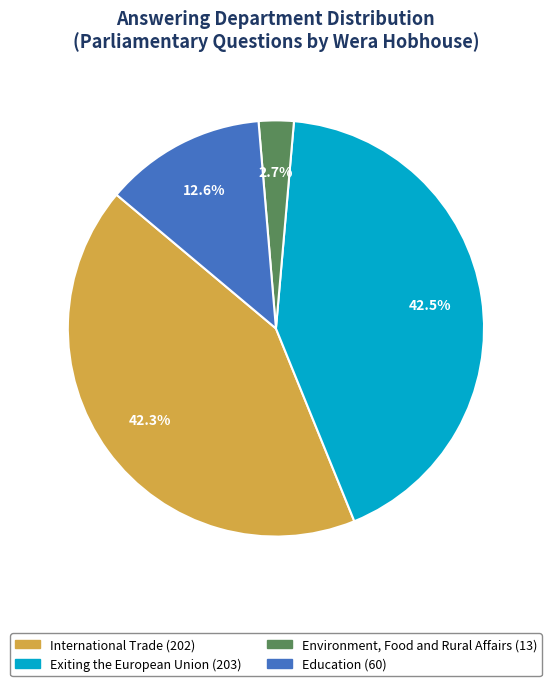

Does Environment, Food and Rural Affairs account for over 50% of the chart?

No